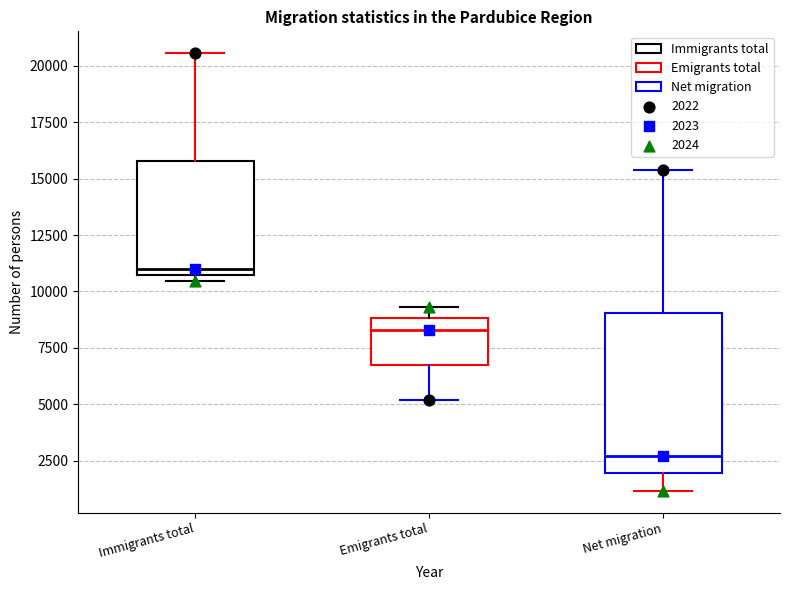

Which box is the tallest, from its lower edge to its upper edge?

Net migration